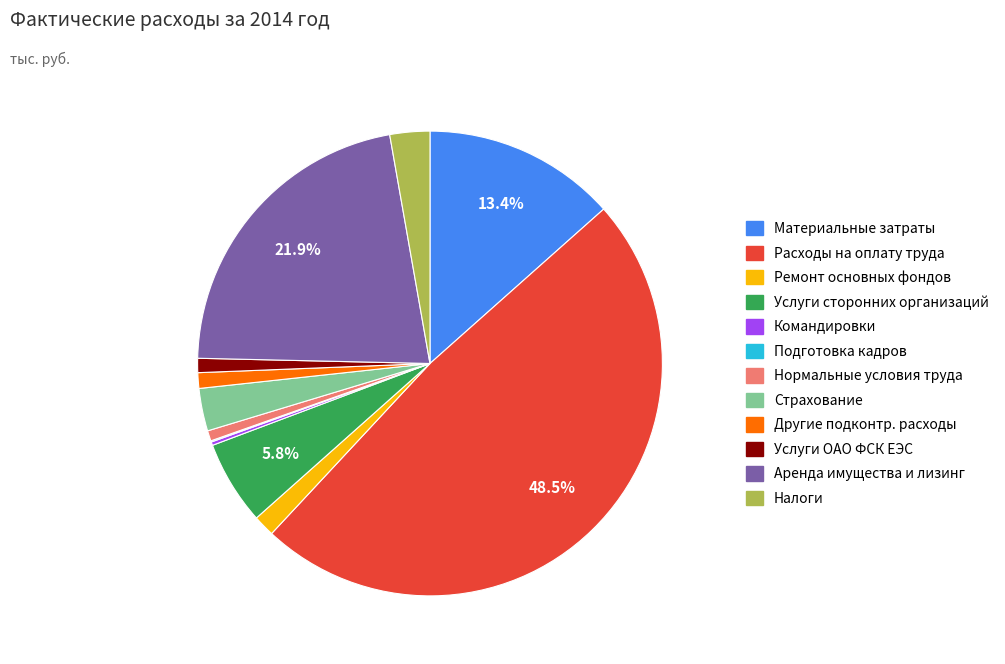

Is there any slice that represents more than half of the pie?

No